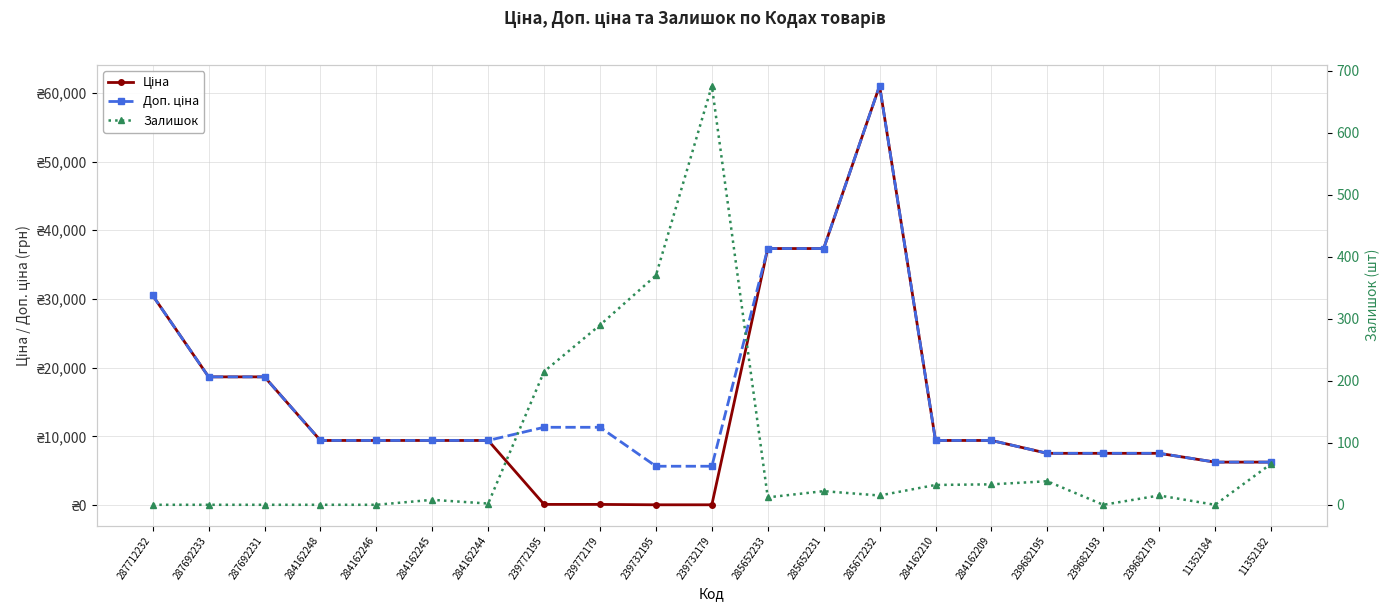

Where is the first local maximum for Ціна?

285672232